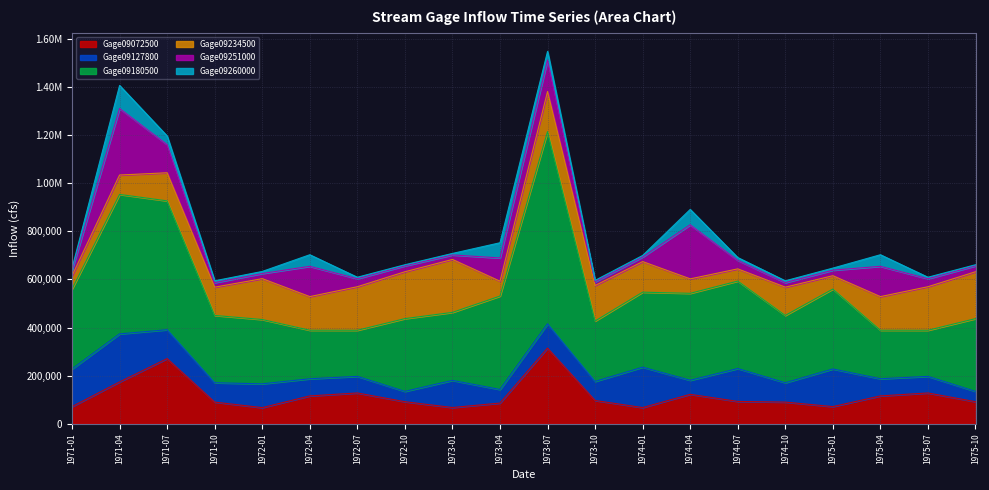

At which category does the chart reach its peak across all series?

1973-07